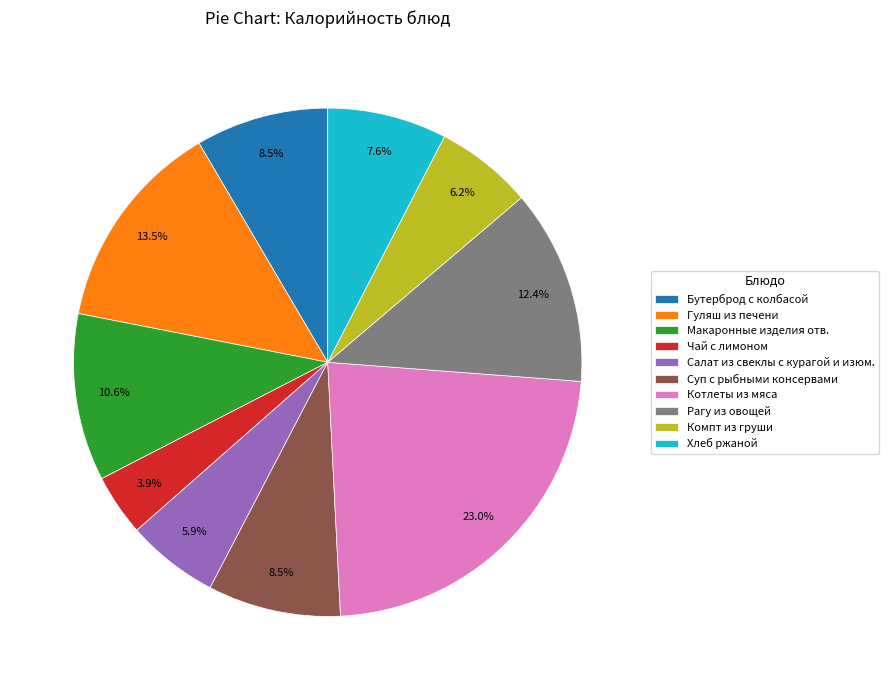

True or false: Чай с лимоном accounts for 4% of the total.

True